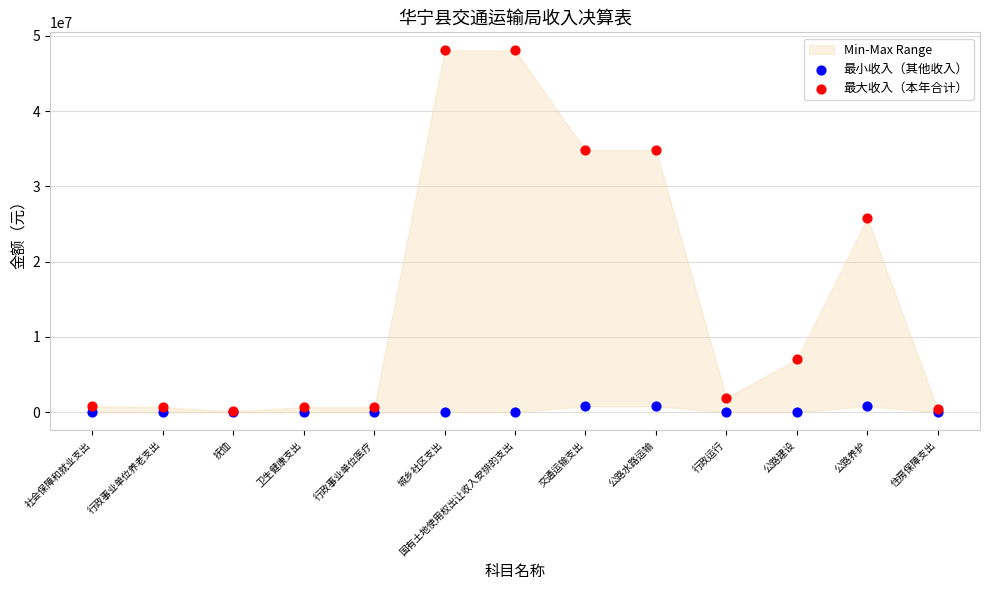

Across all series, what Y value is closest to 24033187?

25821189.9